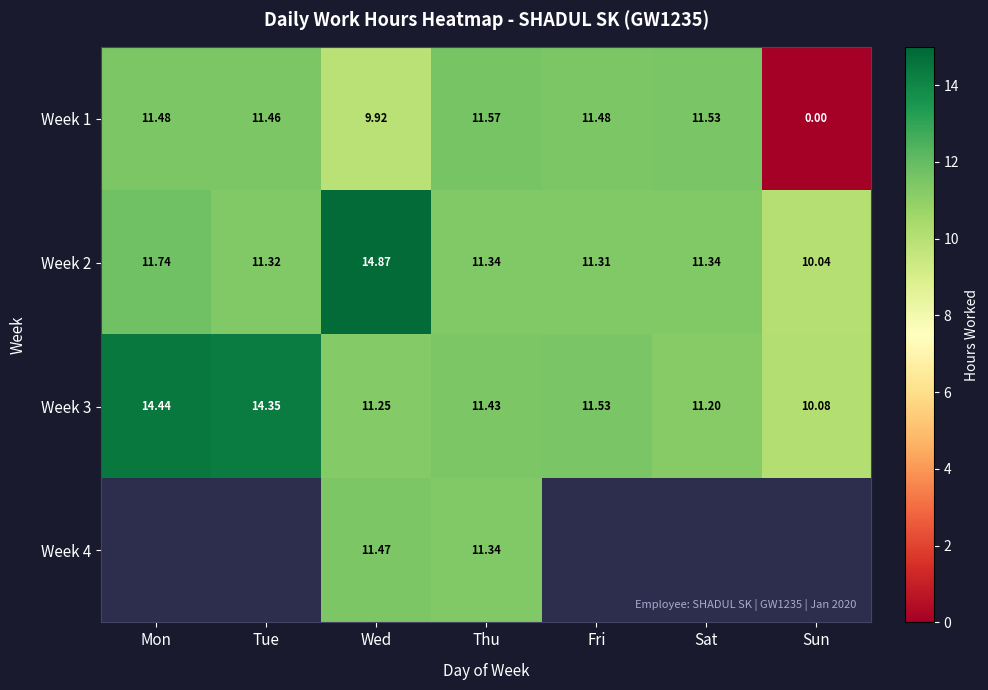

The value of Week 2 at Sun is 10.0. True or false?

True